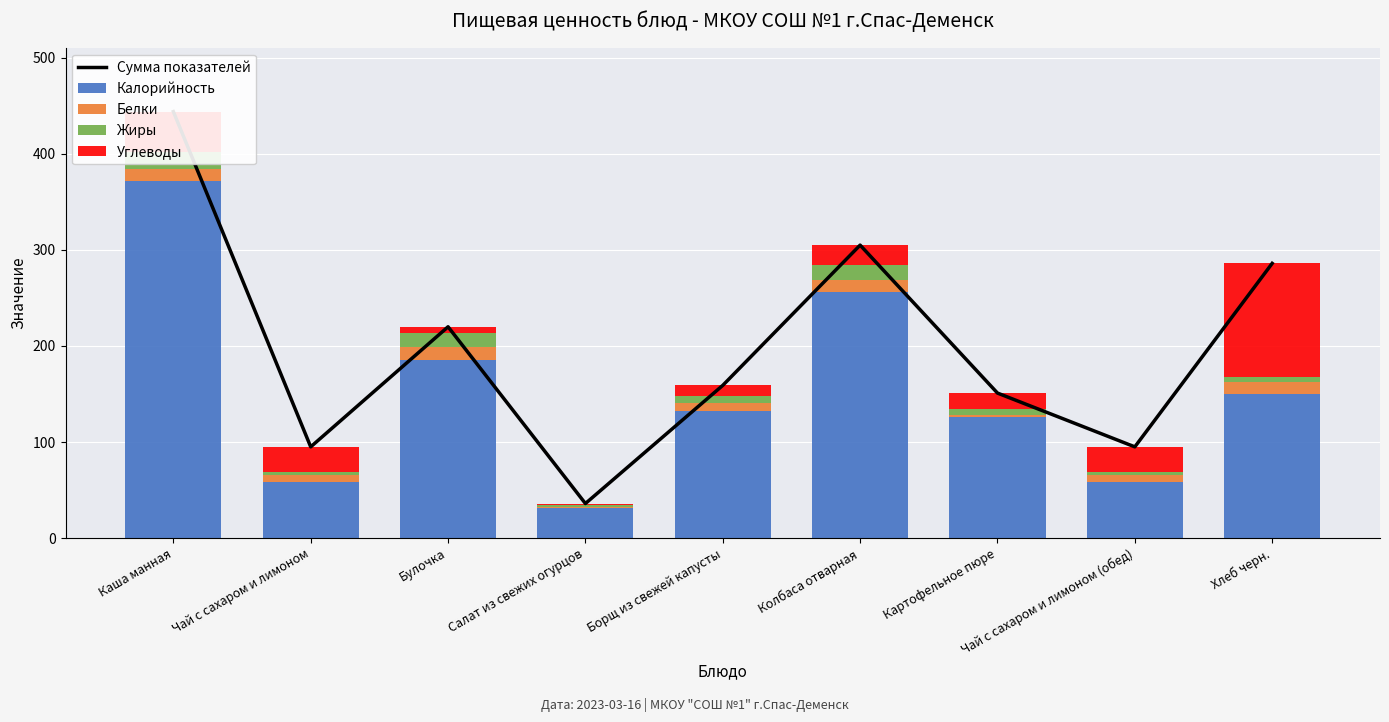

How many data points in Углеводы are above 21?

4